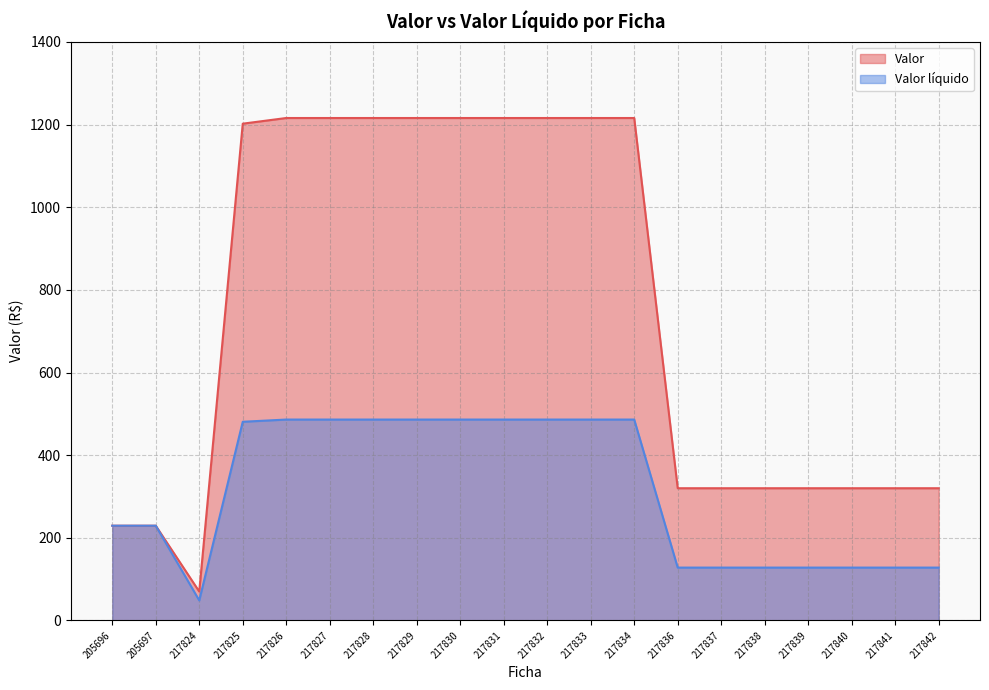

True or false: Valor has more than 0 points higher than both neighbors.

False